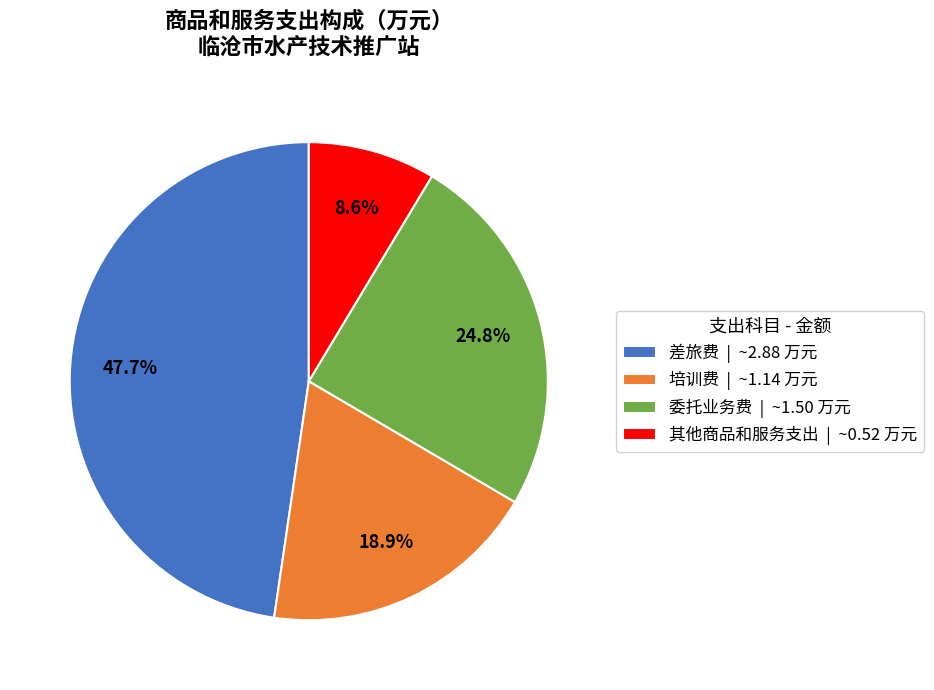

Which has a higher value, 其他商品和服务支出 or 差旅费?

差旅费